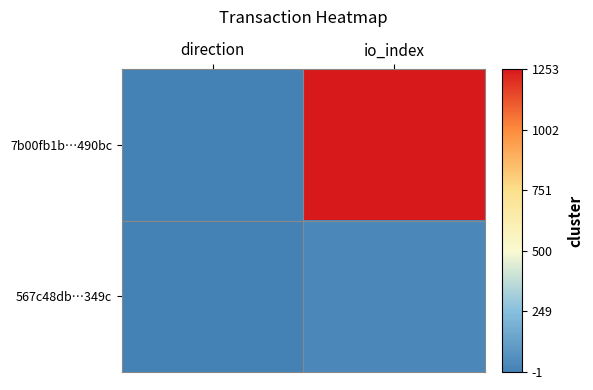

At which category does the chart reach its peak across all series?

io_index